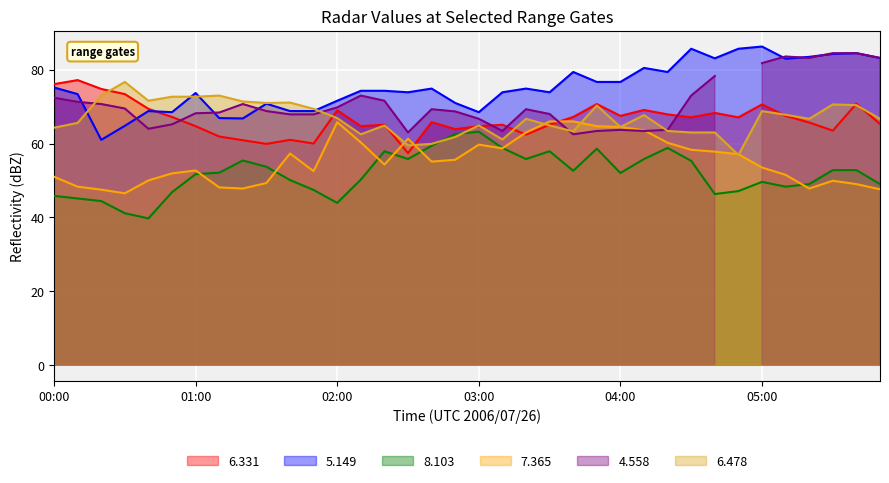

What is the sum of the 8.103 values at 01:20 and 04:20?

114.2